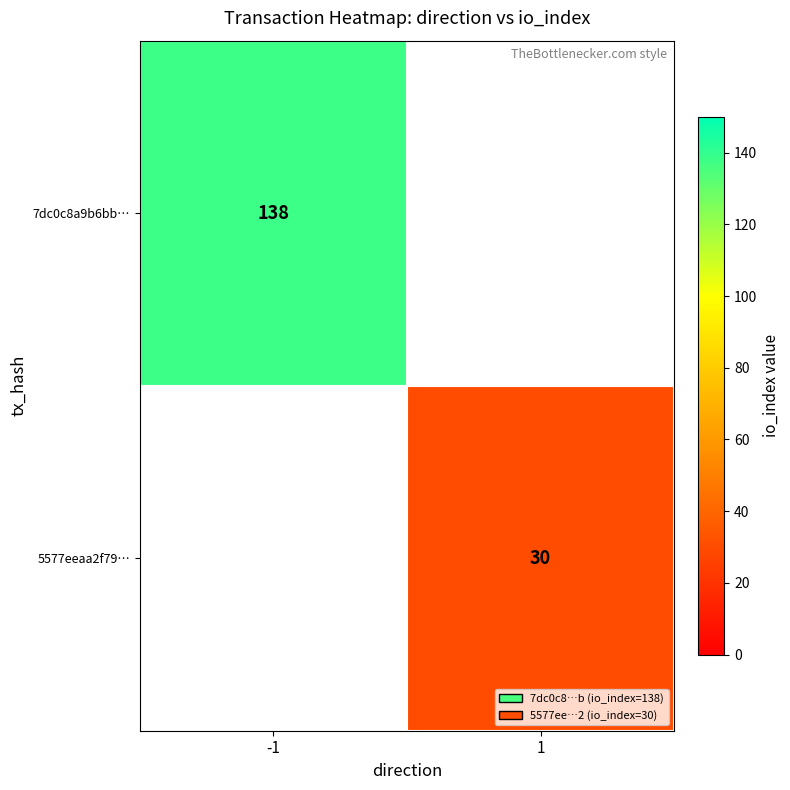

The value of 7dc0c8a9b6bb… at -1 is 138. True or false?

True